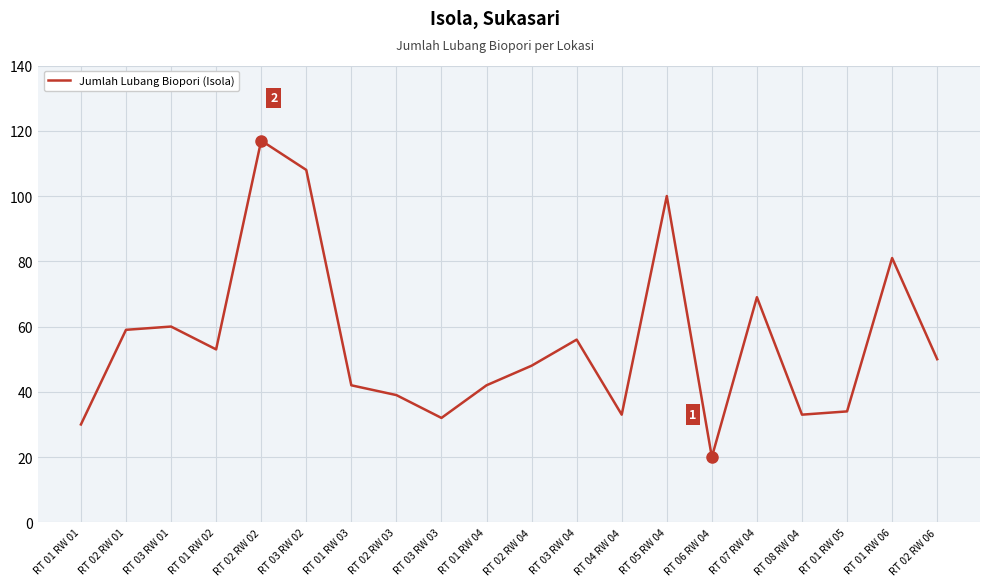

Reading left to right, list all the values displayed in this chart.

30	59	60	53	117	108	42	39	32	42	48	56	33	100	20	69	33	34	81	50